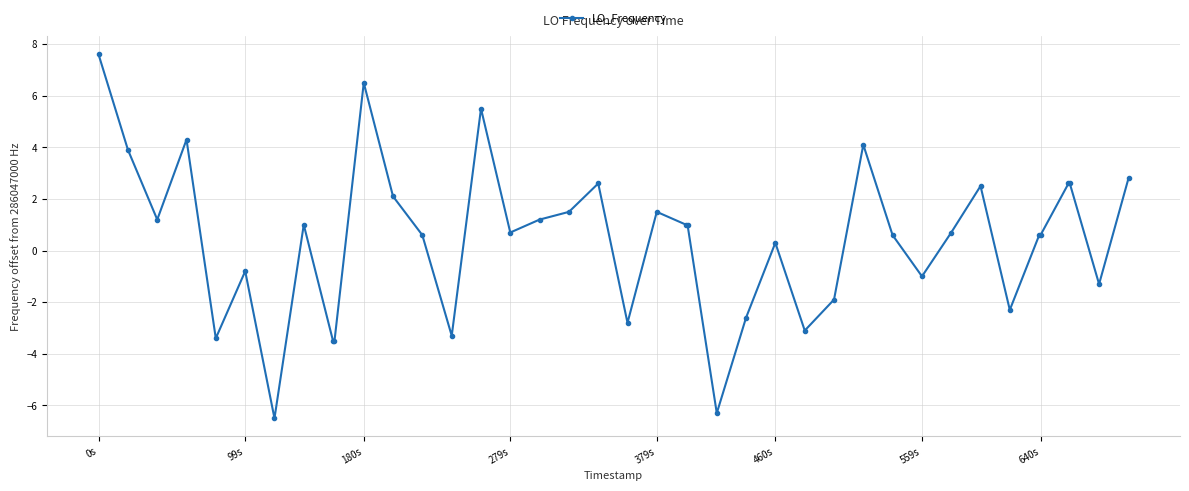

True or false: there are more than 0 points higher than both neighbors.

True